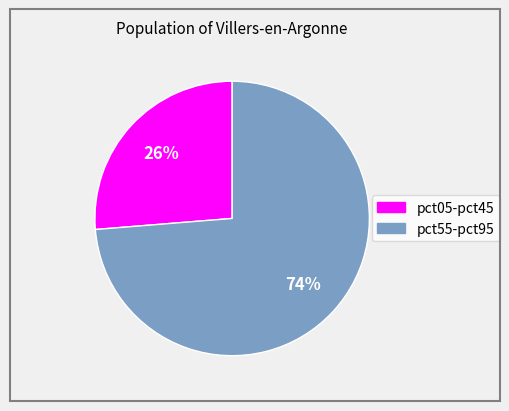

Is there any slice that represents more than half of the pie?

Yes